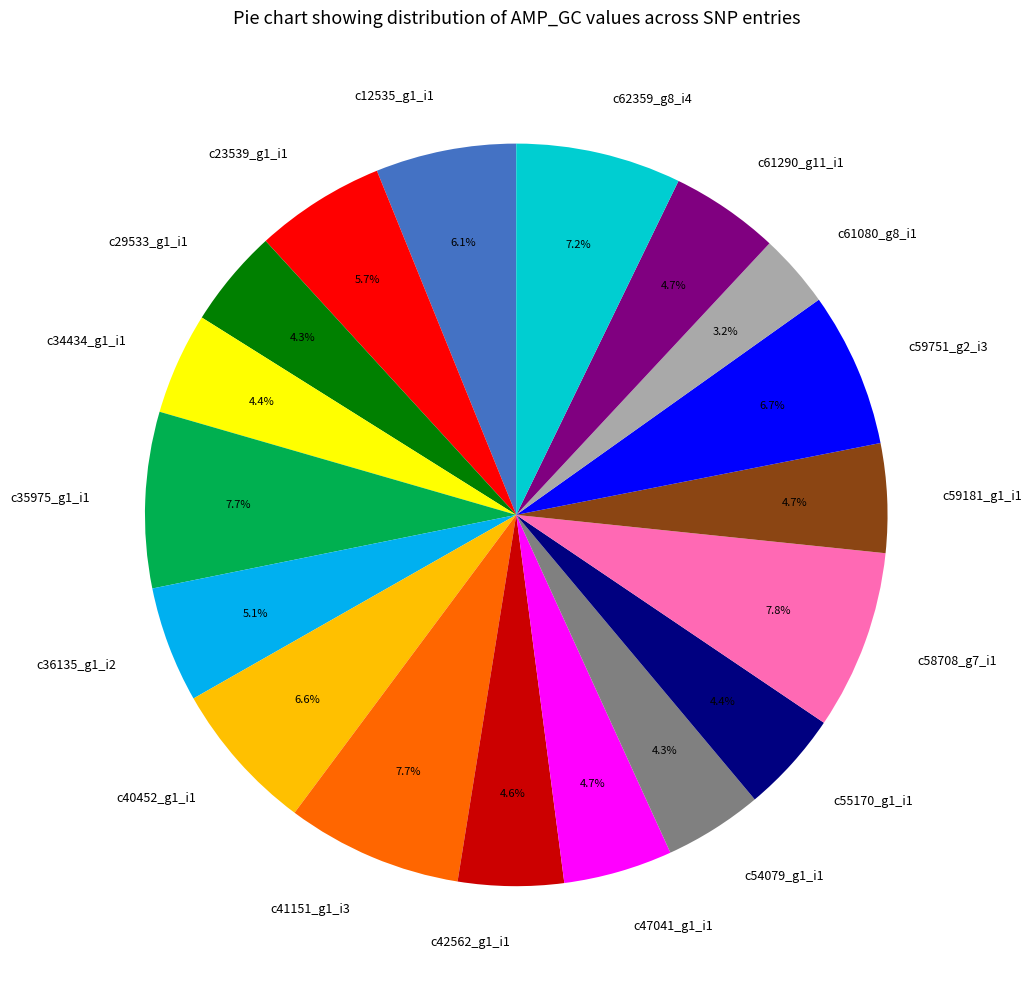

To the nearest percent, what percentage of the pie is c23539_g1_i1?

6%